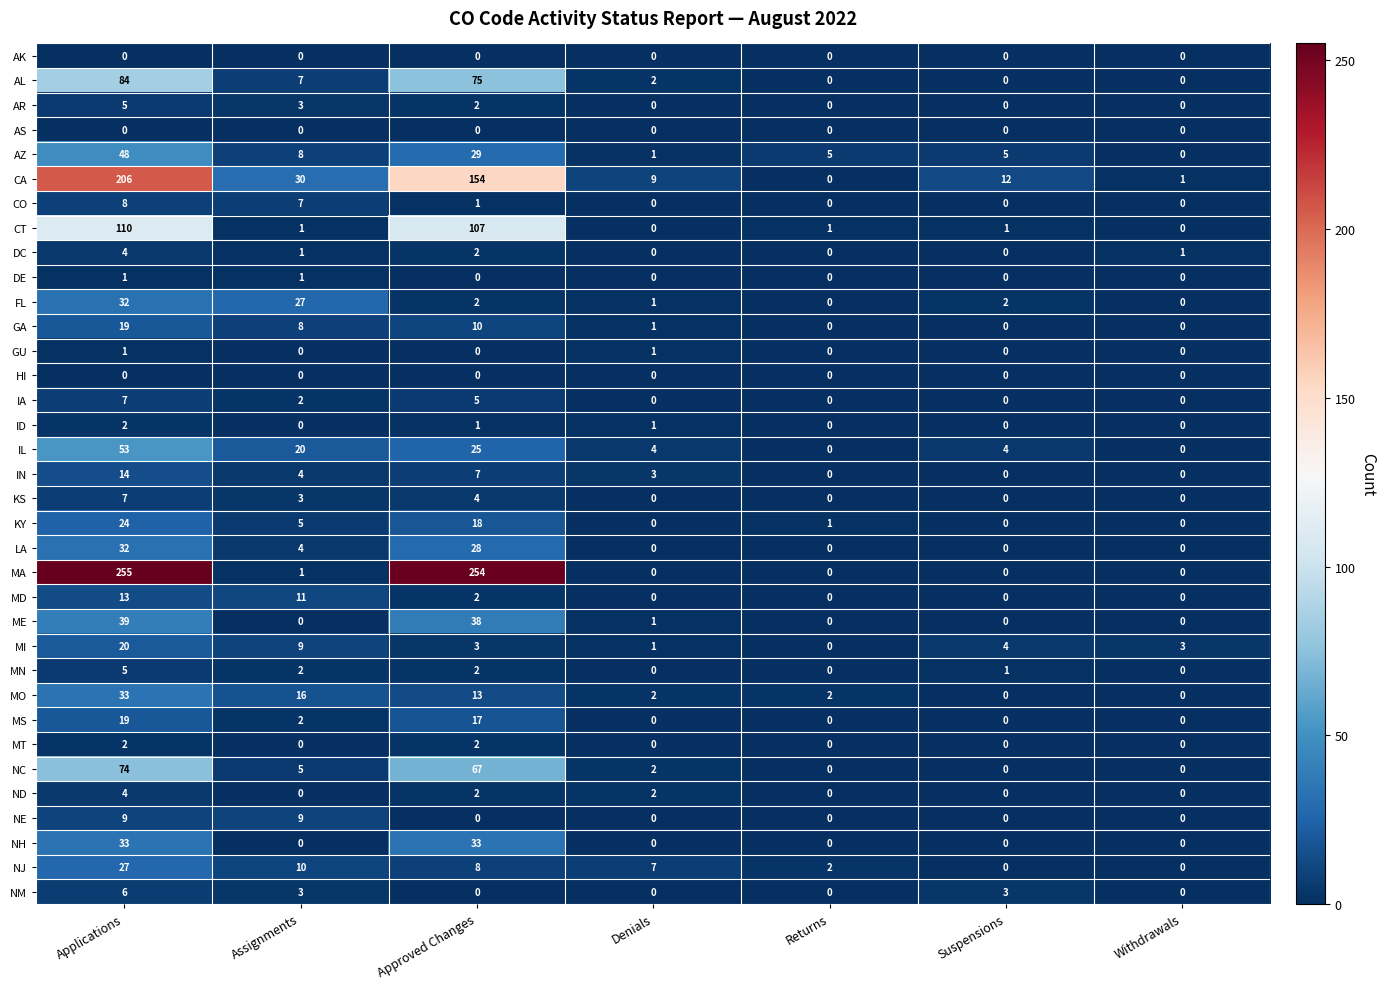

What is the difference between the maximum and minimum values in the MI series?

20